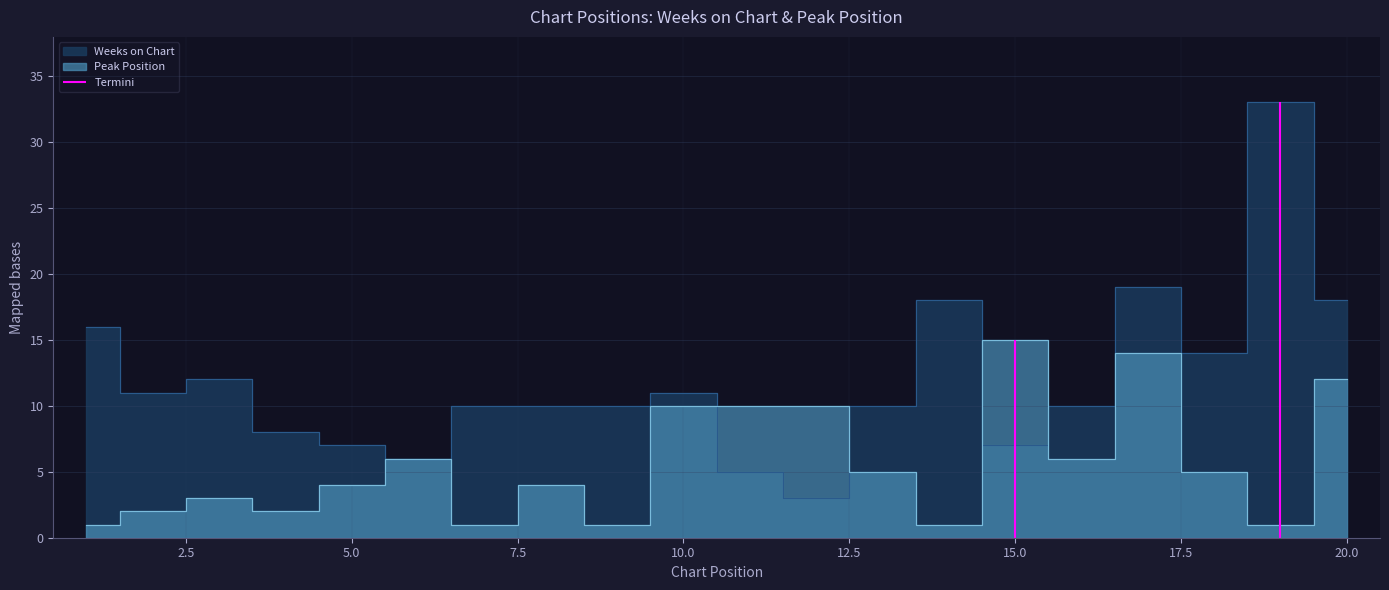

Rank the series at 20 from lowest to highest value.

Peak Position, Weeks on Chart